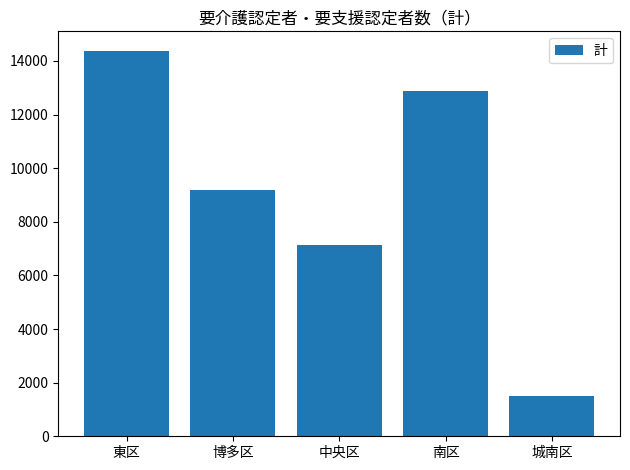

The value at 城南区 is 721. True or false?

False